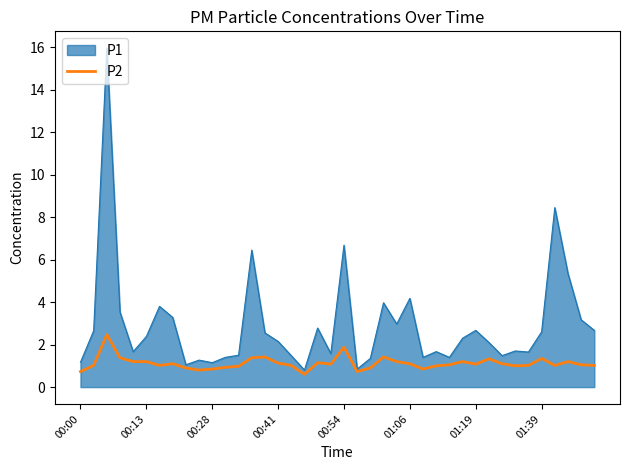

Which series has the largest total across all categories?

P1